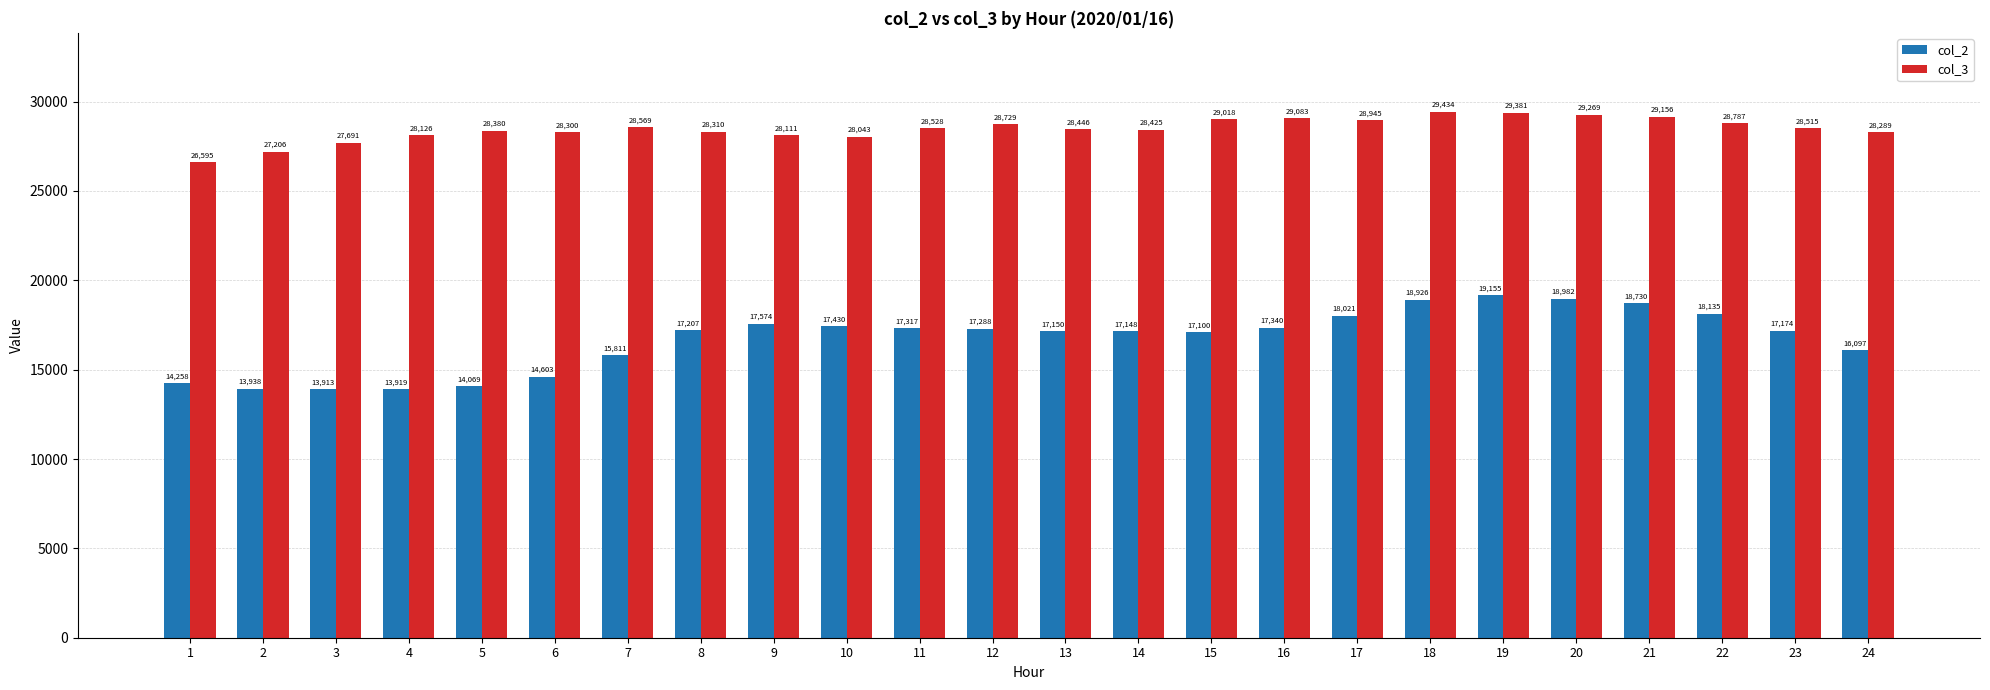

At which category is the sum across all series the highest?

19